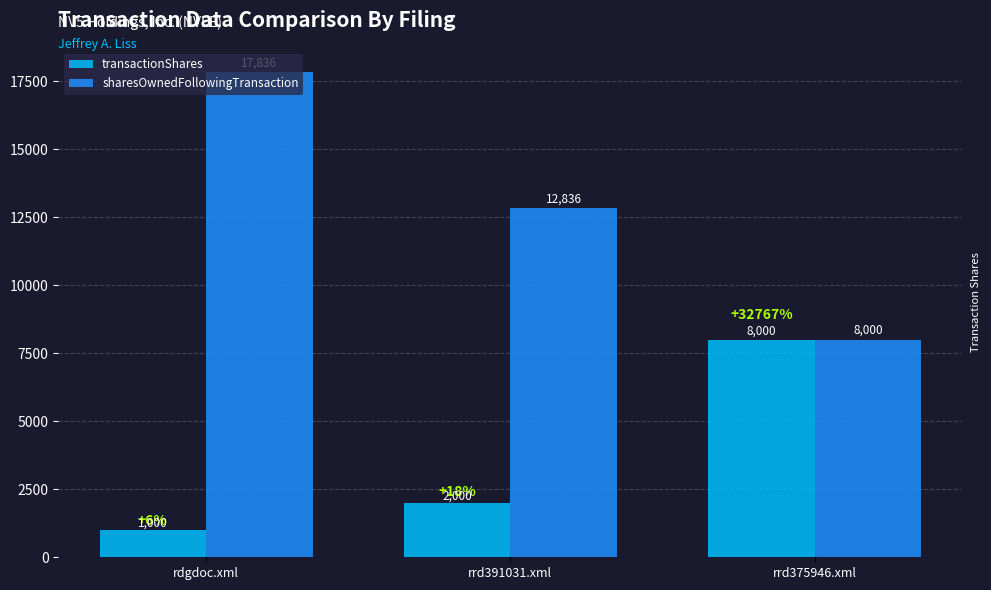

At how many categories does at least one series exceed 16140?

1